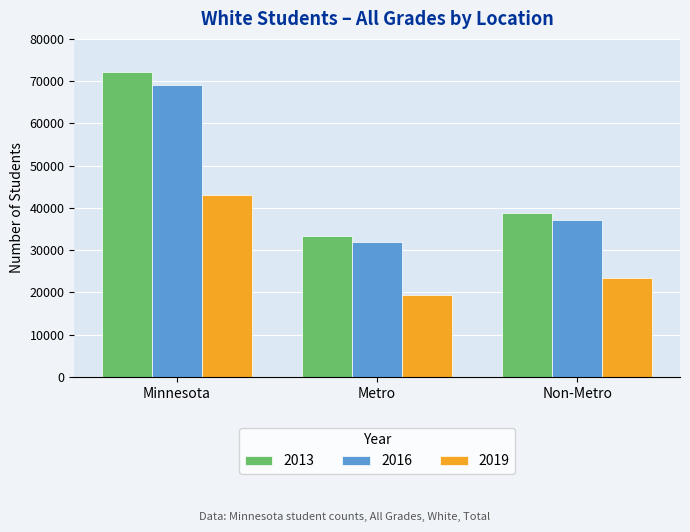

Rank the categories by 2016 value from highest to lowest.

Minnesota, Non-Metro, Metro